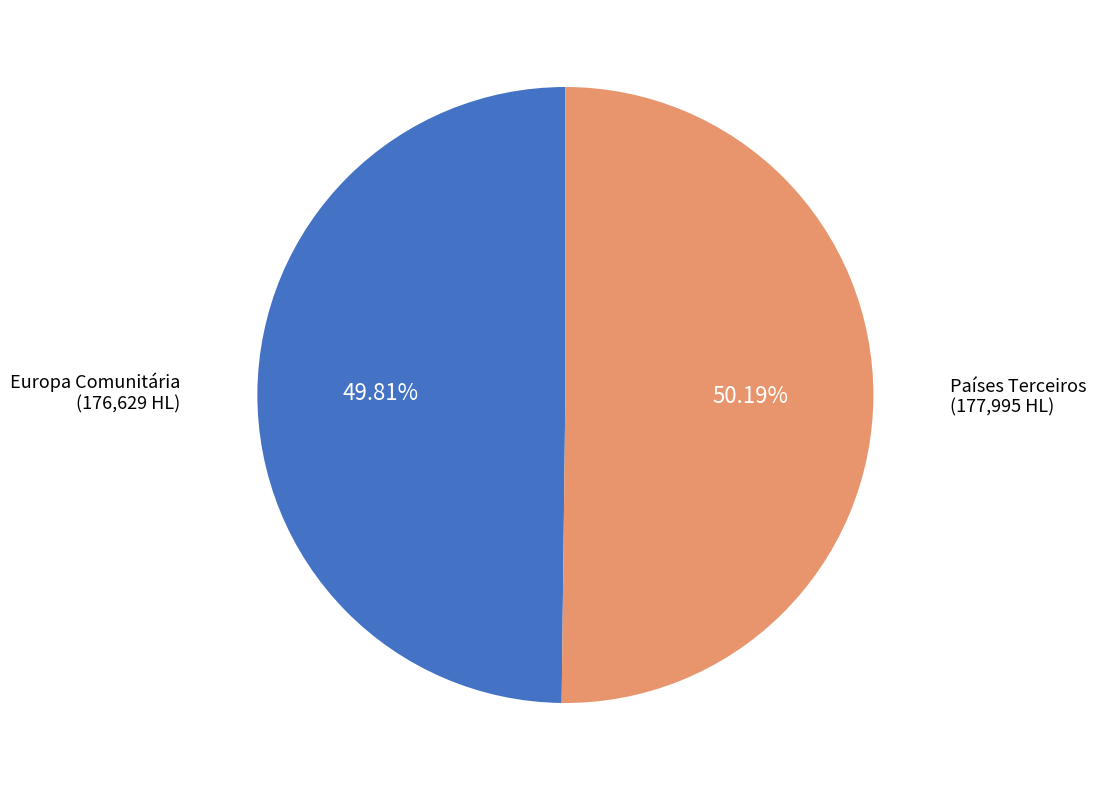

Does any single category account for the majority?

Yes